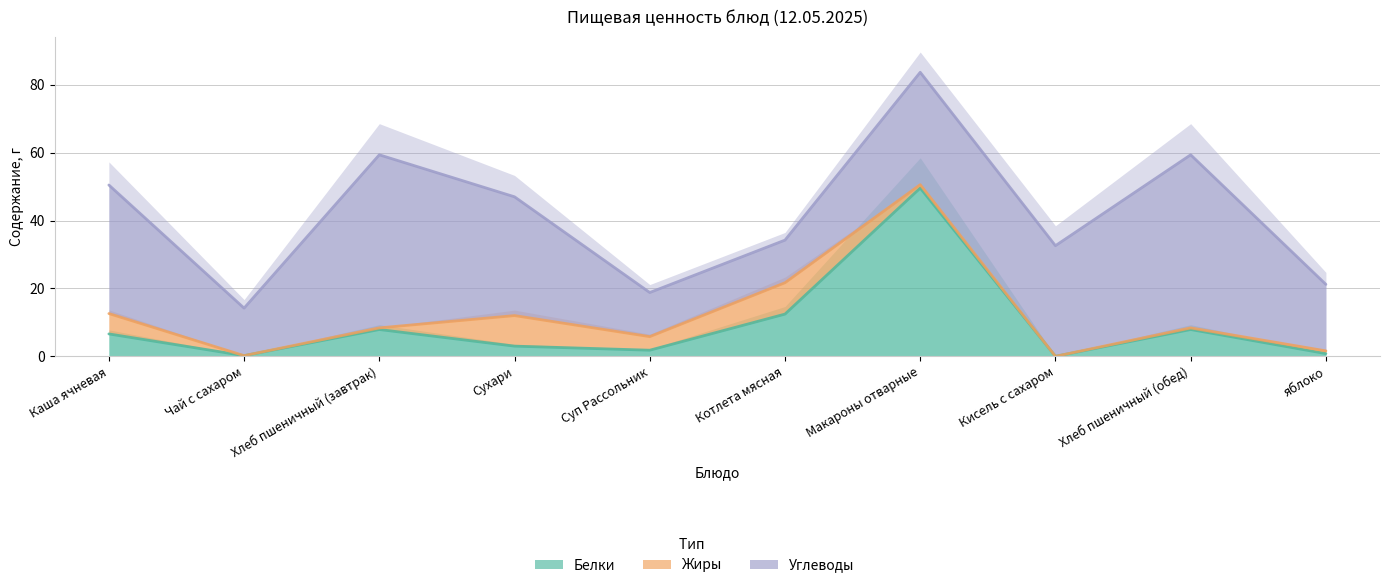

What is the value of the Белки point at the 3rd from the left?

7.9